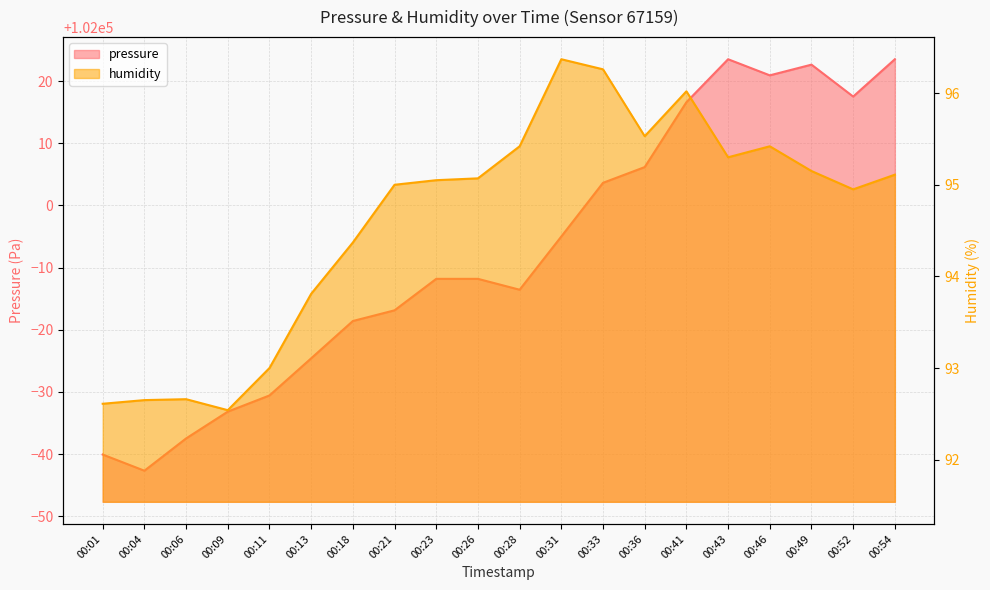

At which category does pressure reach its first local peak?

00:43